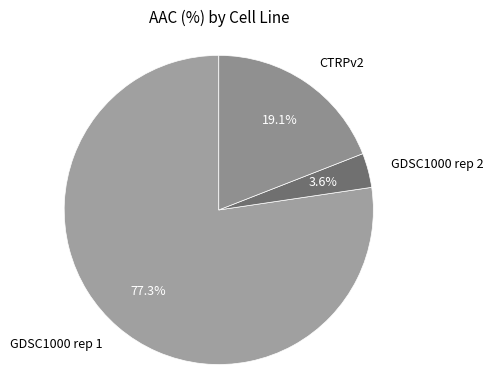

To the nearest percent, what is the difference between the largest and smallest slice percentages?

74%